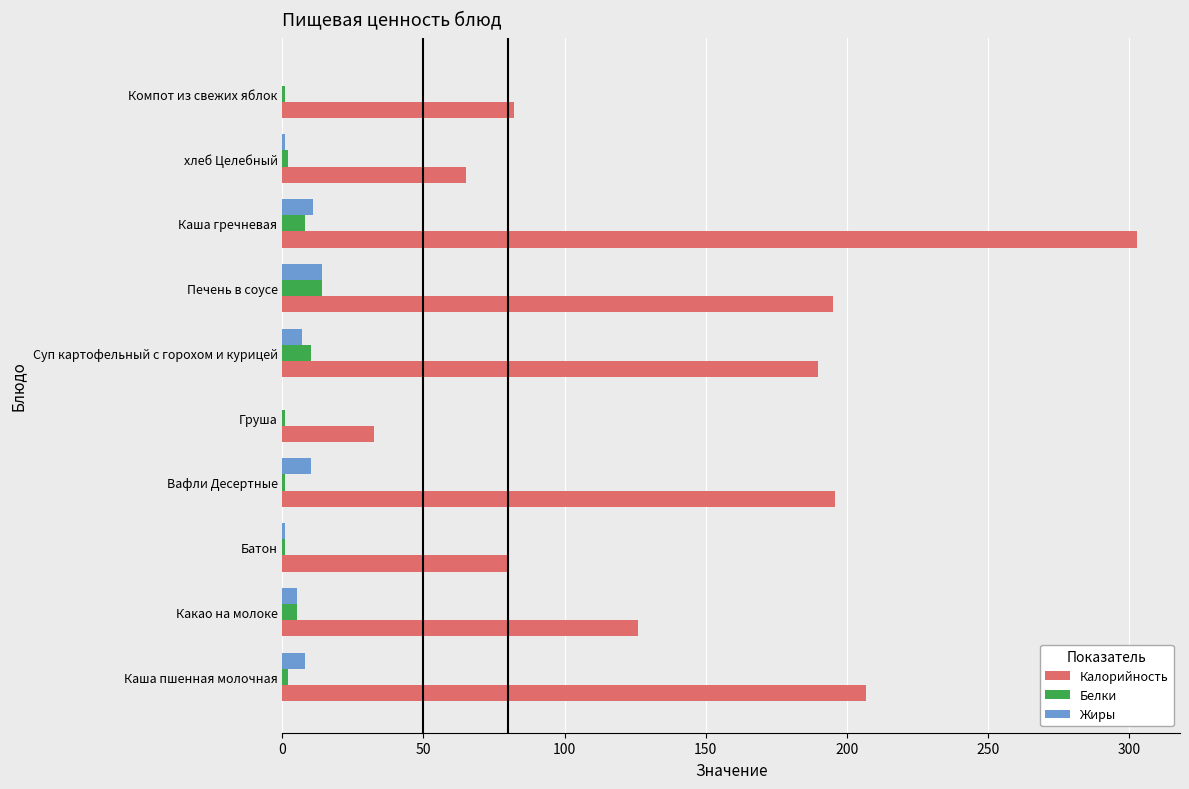

Which label corresponds to the largest value in the chart?

Каша гречневая